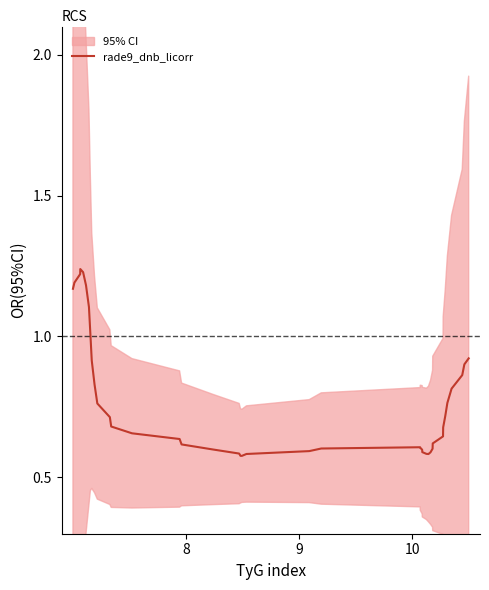

The chart shows a value of 1.2 at 12. True or false?

False